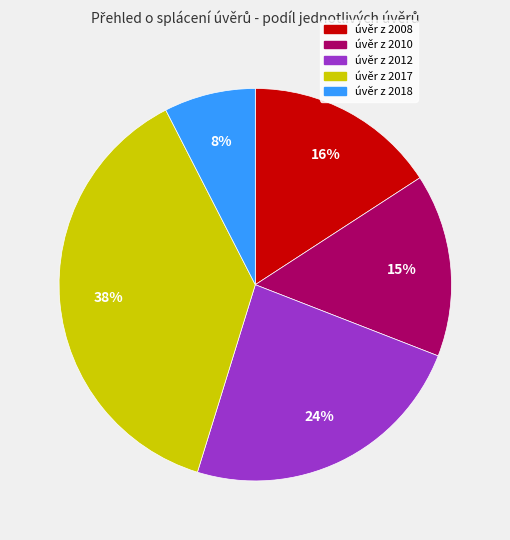

Between úvěr z 2010 and úvěr z 2008, which is larger?

úvěr z 2008